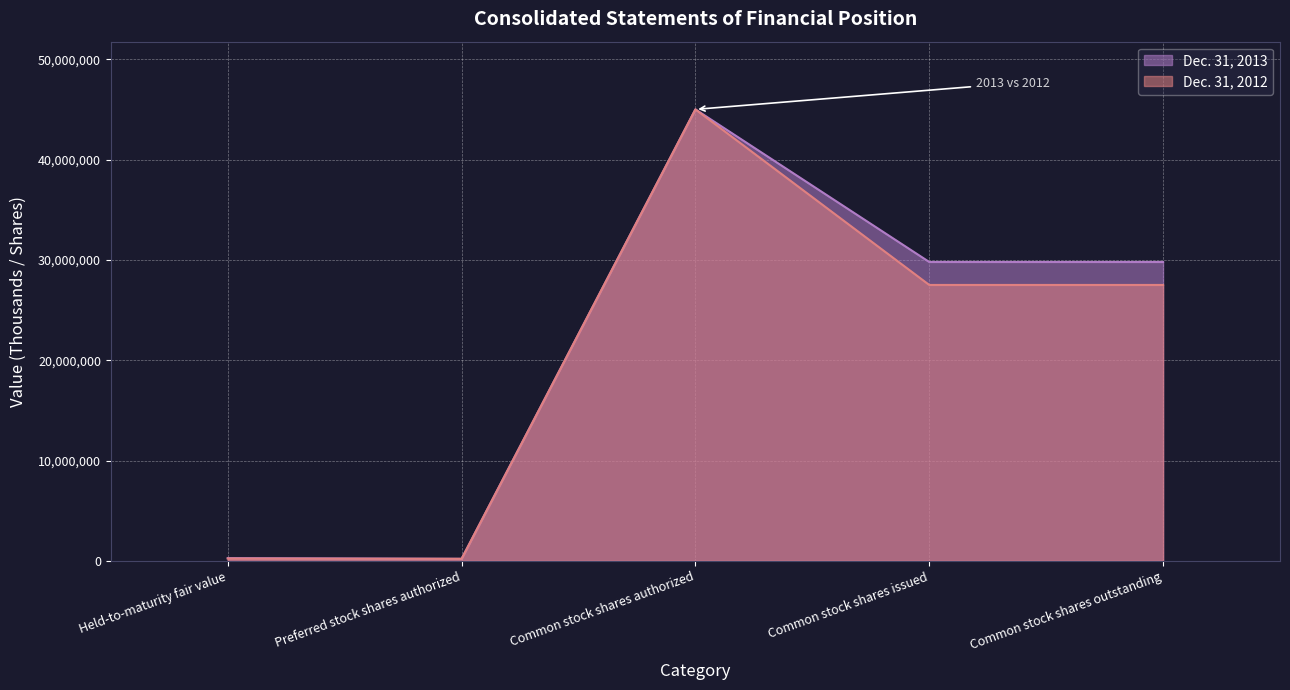

Which series changed the most between Held-to-maturity fair value and Preferred stock shares authorized?

Dec. 31, 2013